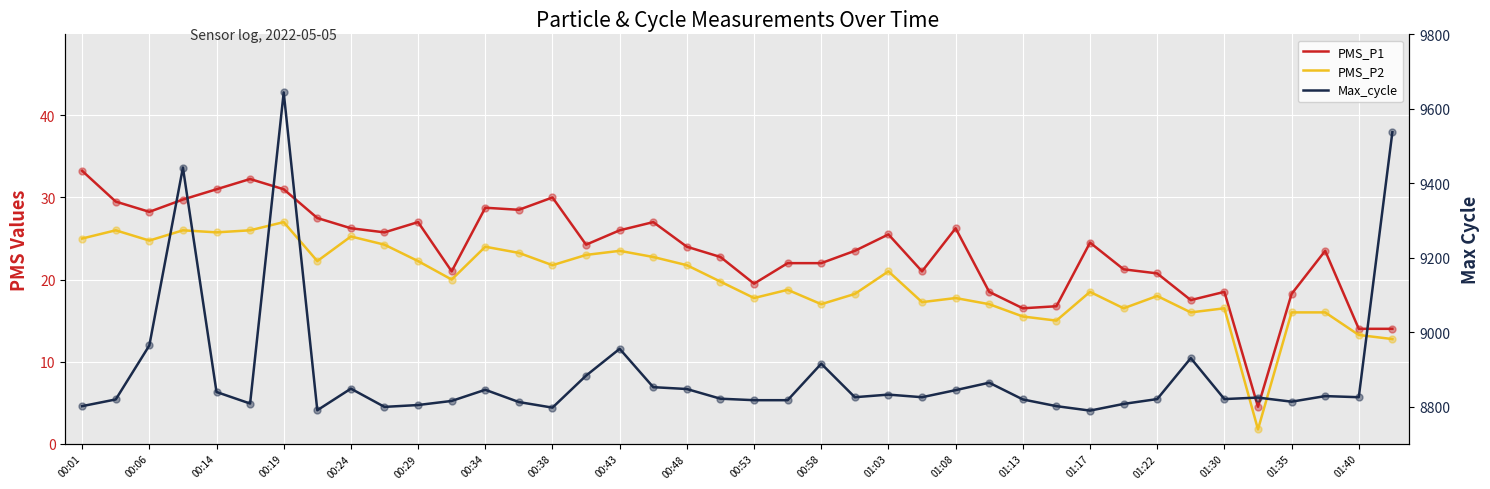

What are all the series names shown in the legend?

PMS_P1, PMS_P2, Max_cycle